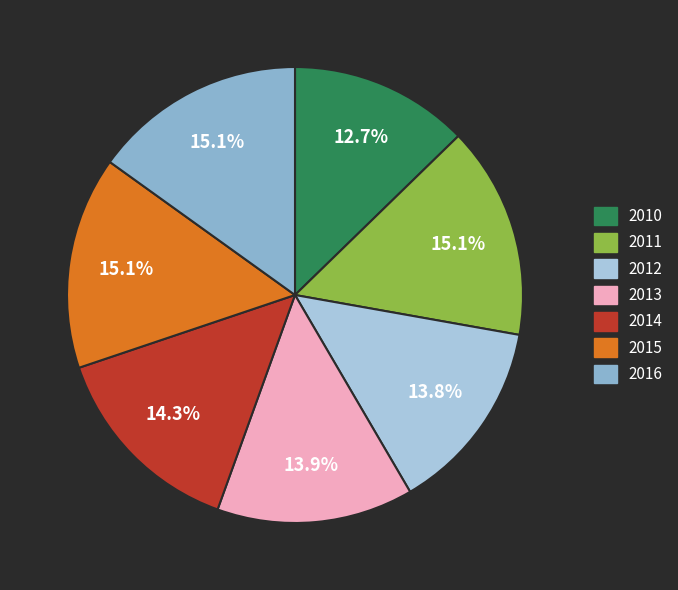

Does 2014 represent more than half of the total?

No